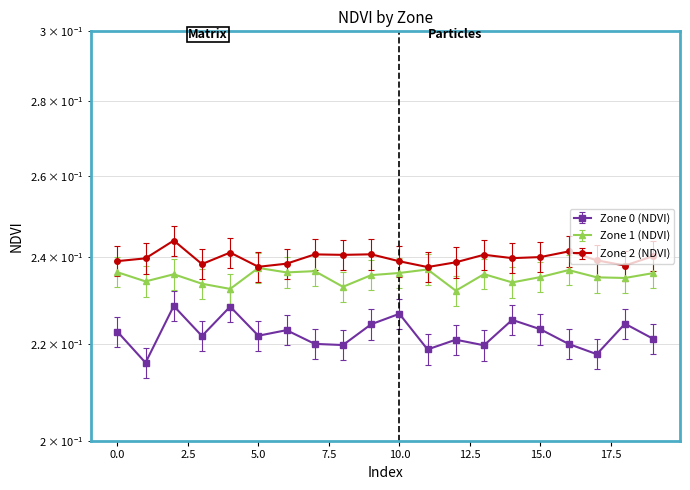

Reading left to right, transcribe all the data shown in this chart.

Zone 0 (NDVI): 0.2	0.2	0.2	0.2	0.2	0.2	0.2	0.2	0.2	0.2	0.2	0.2	0.2	0.2	0.2	0.2	0.2	0.2	0.2	0.2
Zone 1 (NDVI): 0.2	0.2	0.2	0.2	0.2	0.2	0.2	0.2	0.2	0.2	0.2	0.2	0.2	0.2	0.2	0.2	0.2	0.2	0.2	0.2
Zone 2 (NDVI): 0.2	0.2	0.2	0.2	0.2	0.2	0.2	0.2	0.2	0.2	0.2	0.2	0.2	0.2	0.2	0.2	0.2	0.2	0.2	0.2